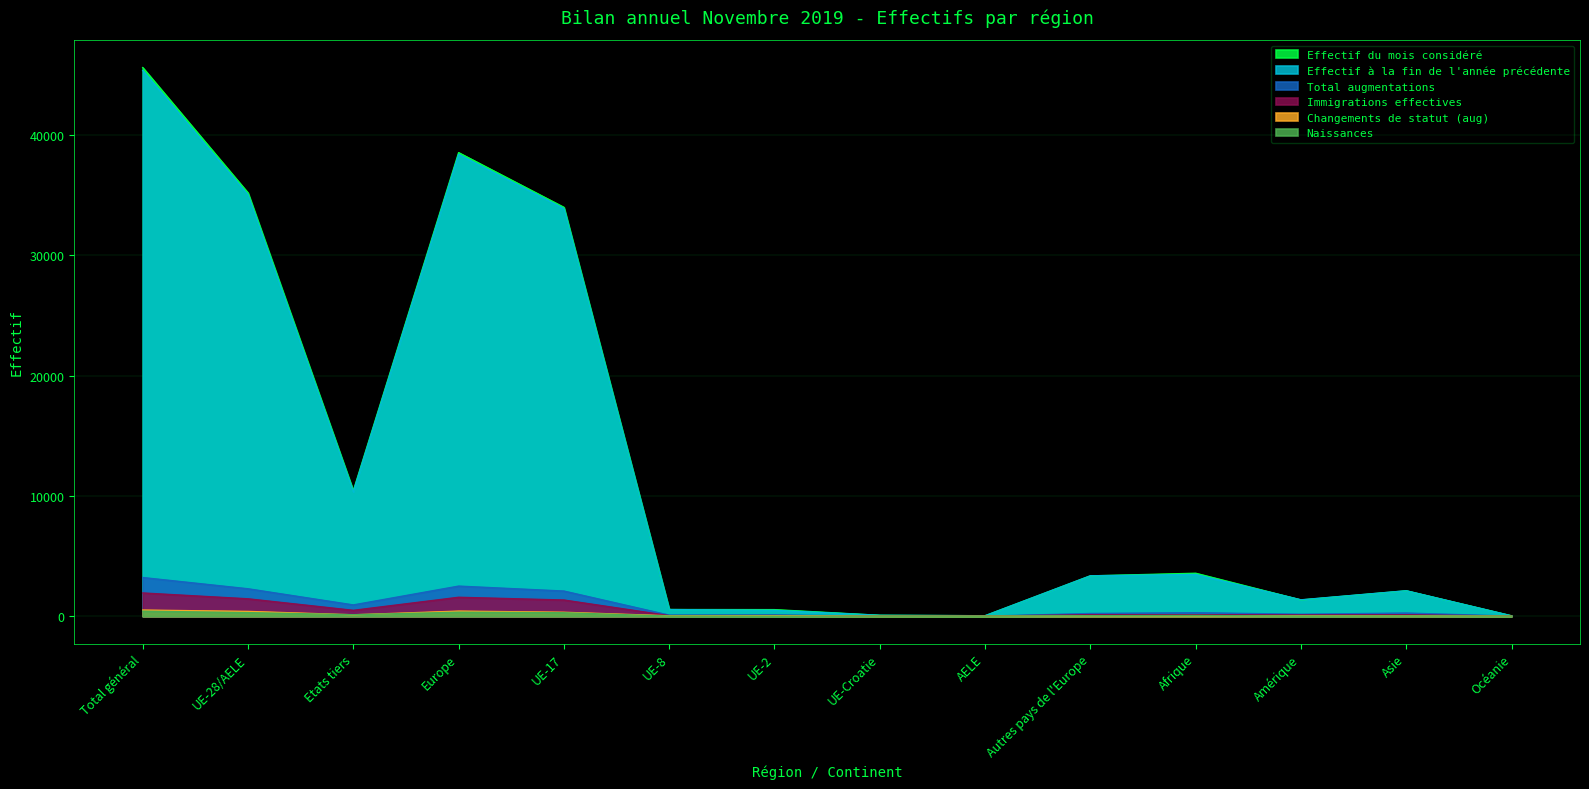

Which category has the lowest value in the Total augmentations series?

AELE